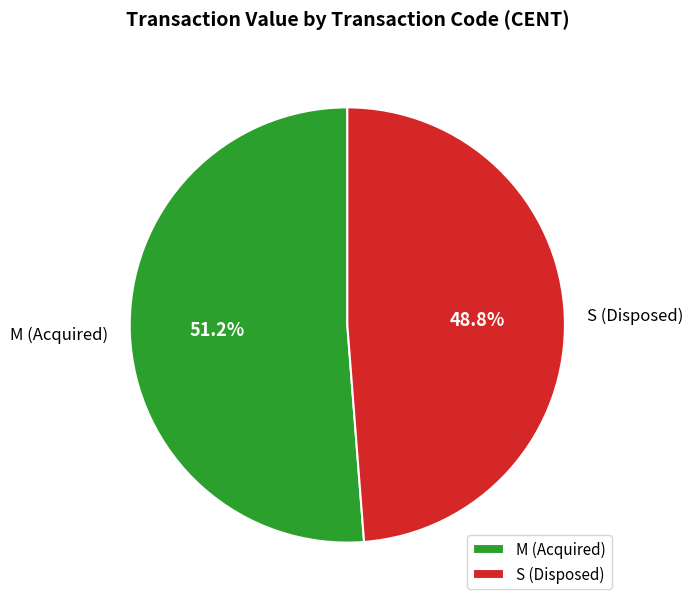

How many segments does this pie chart have?

2